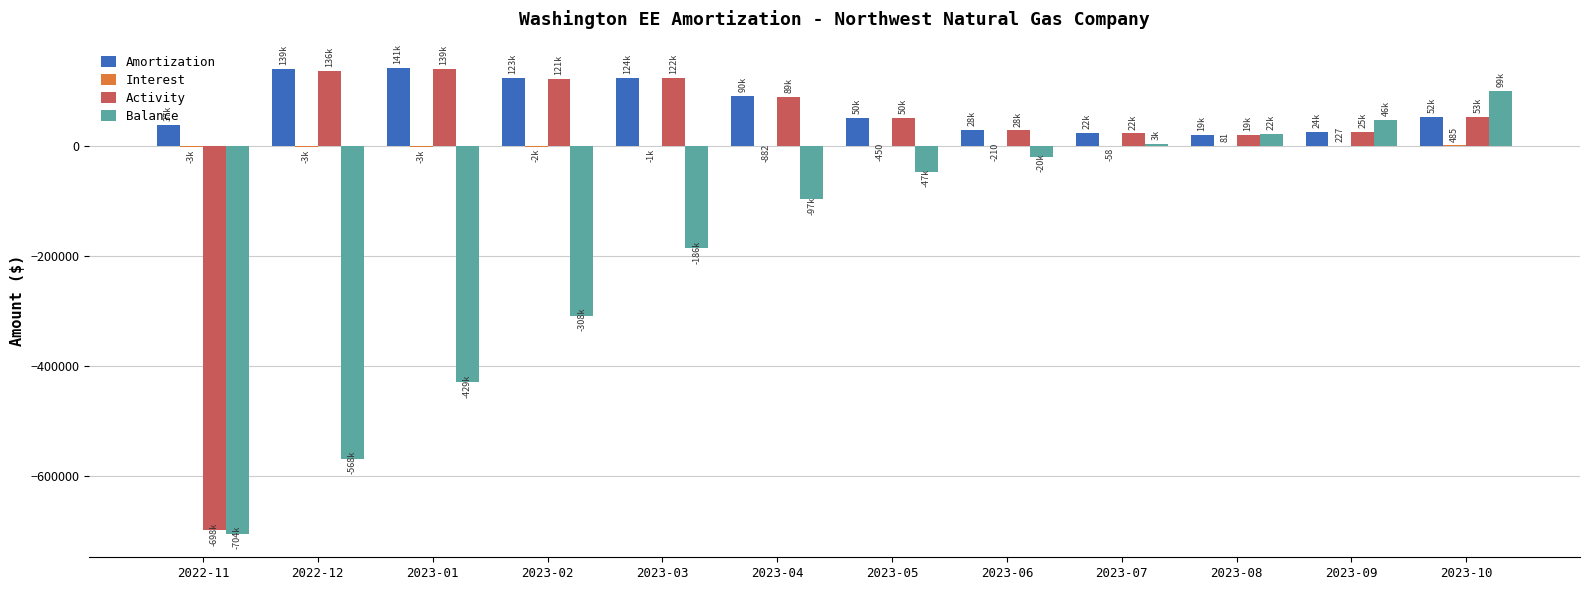

What is the difference between the Activity values at 2023-10 and 2023-01?

86046.8